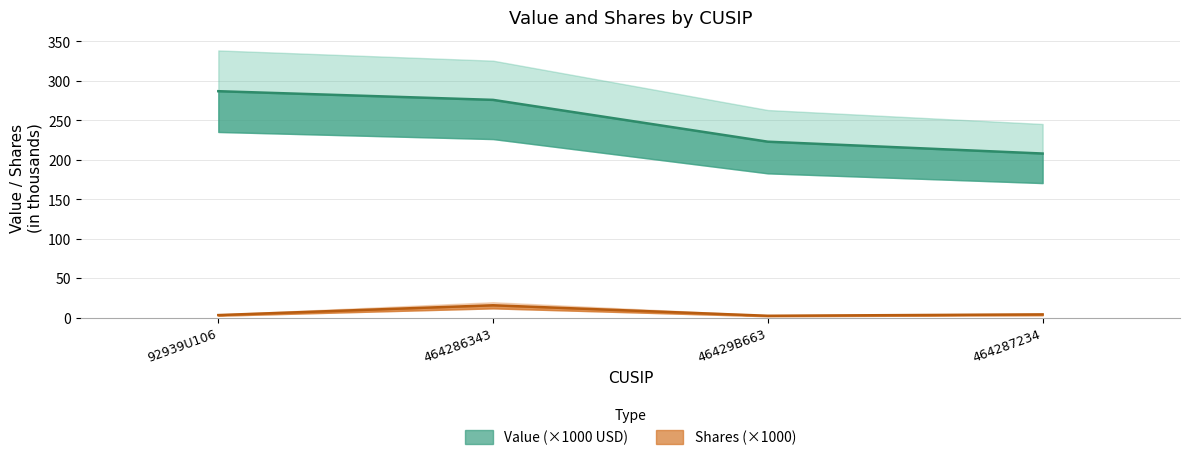

Which series has the largest total across all categories?

Value